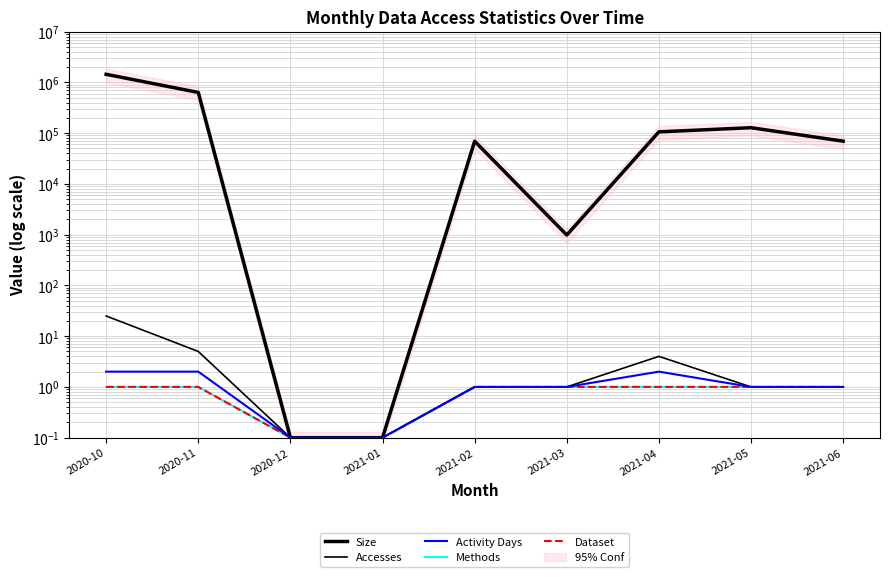

True or false: Methods and Size intersect in this chart.

False